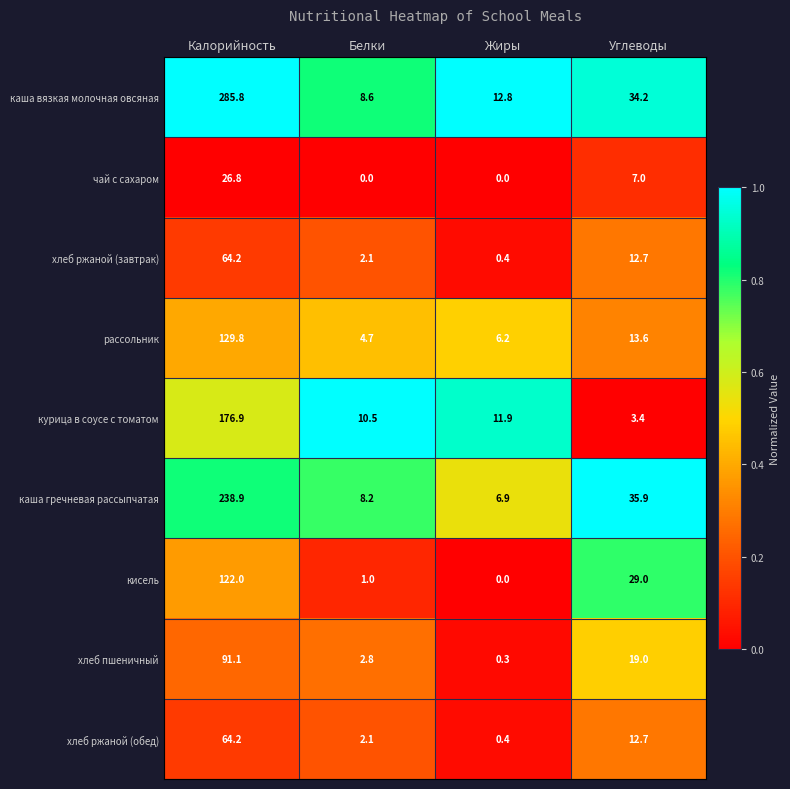

Read the каша гречневая рассыпчатая value at Белки.

8.2